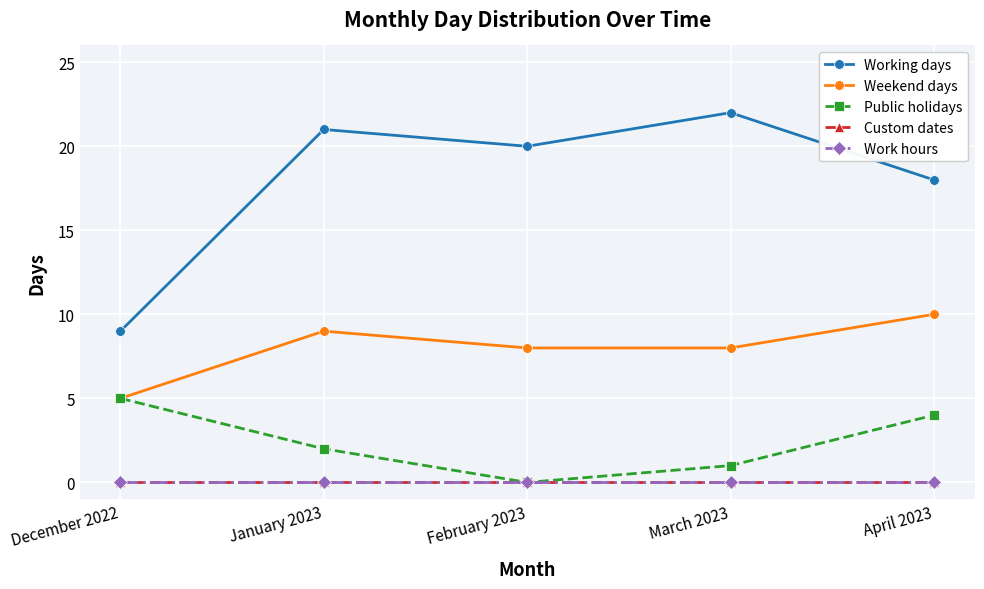

What is the spread (max minus min) of values at April 2023?

18